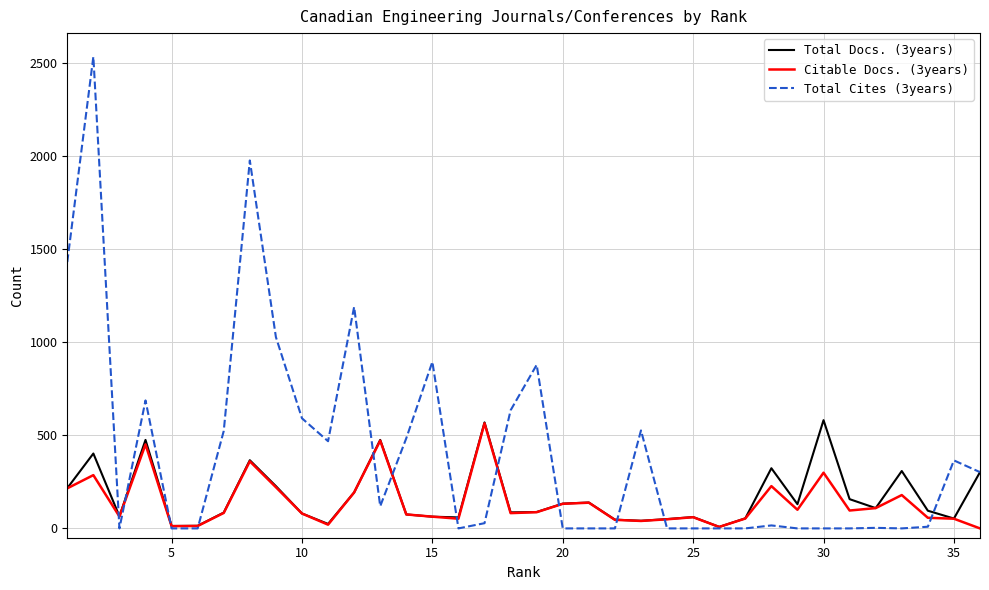

Which series has the widest spread of values?

Total Cites (3years)